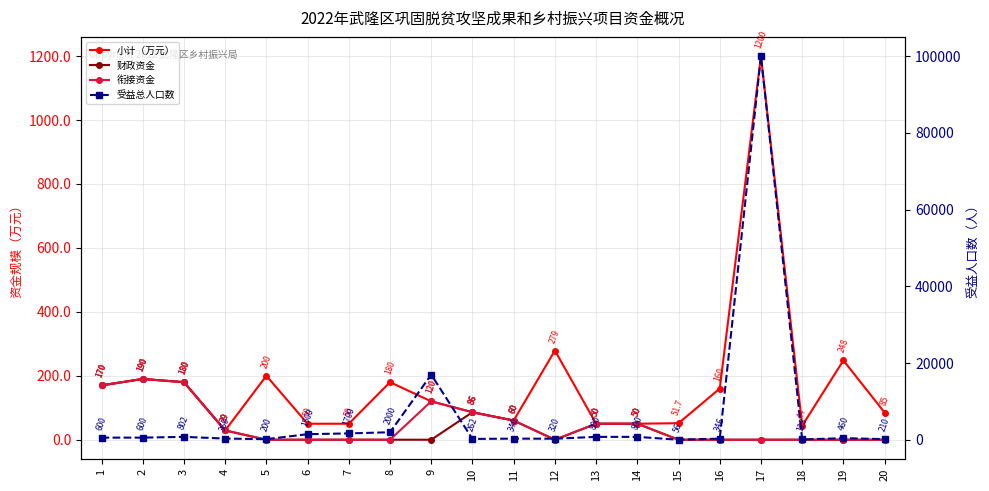

The 小计（万元） series shows 80.1 at 5. True or false?

False